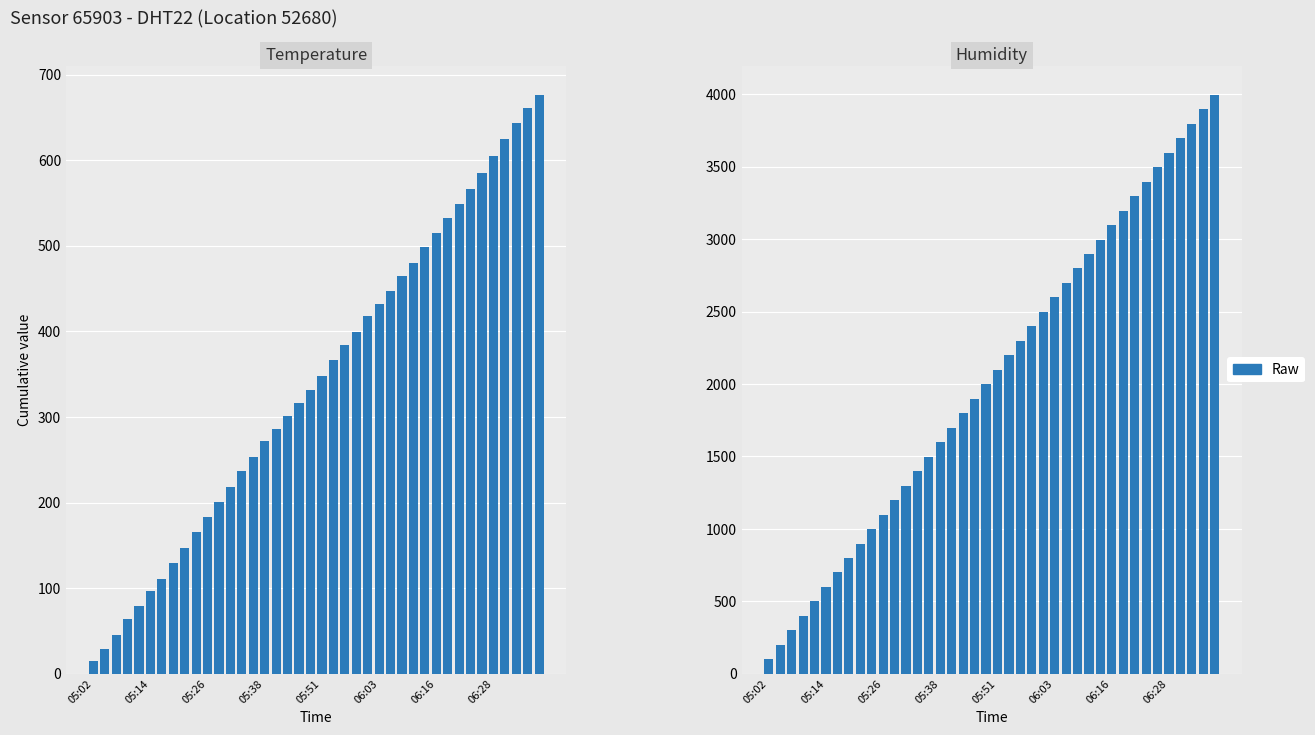

How many values are below 2097?

20